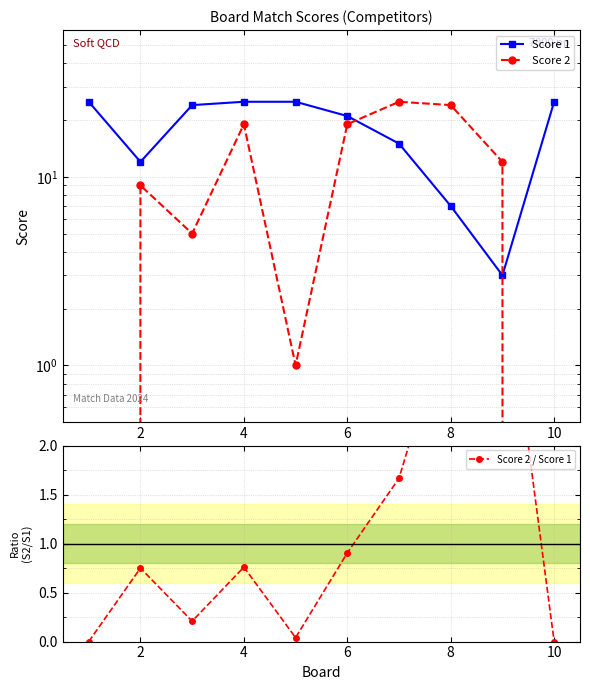

Rank the series by their average value, from lowest to highest.

Score 2 / Score 1, Score 2, Score 1